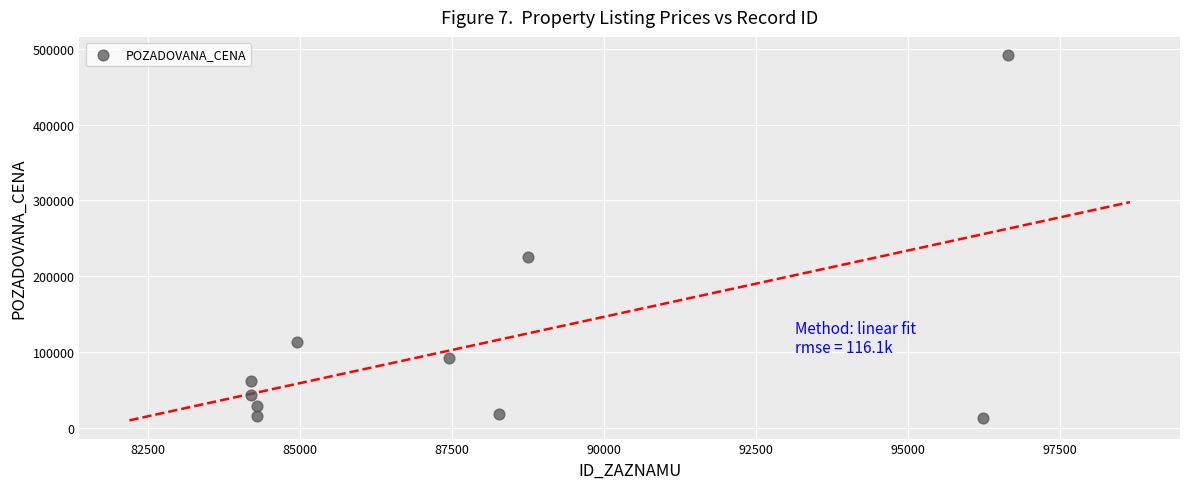

What Y value in the scatter plot is closest to 252700?

225400